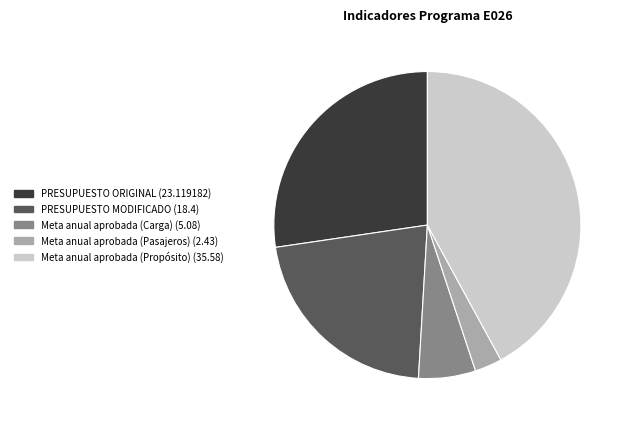

Is there a majority slice in this chart?

No